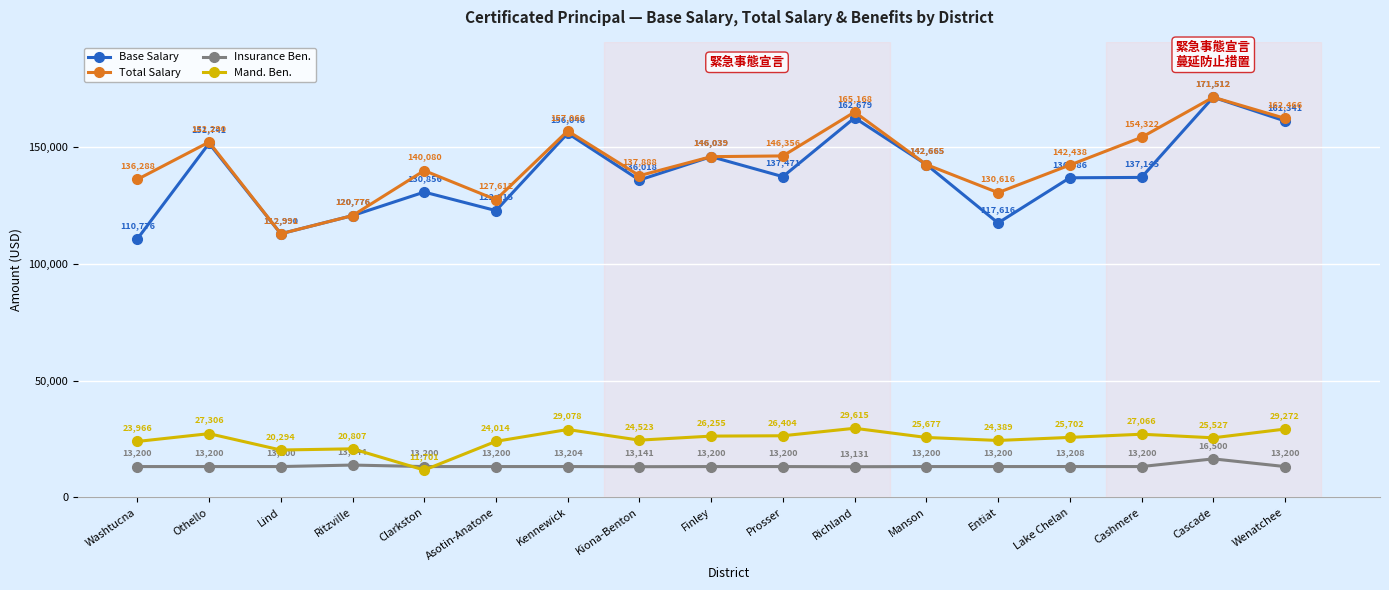

What is the difference between the highest and lowest values at Kiona-Benton?

124747